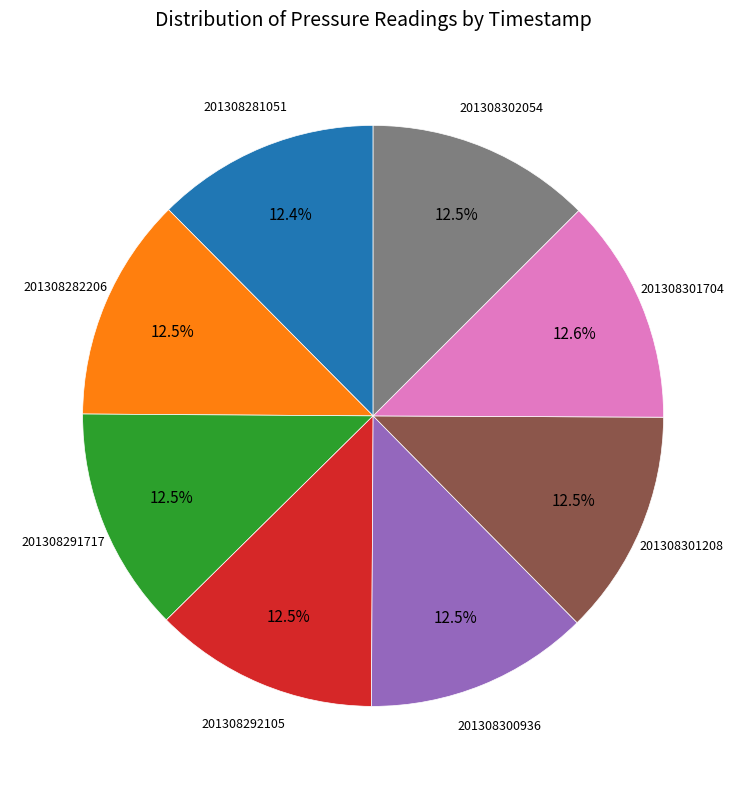

Does any single category account for the majority?

No